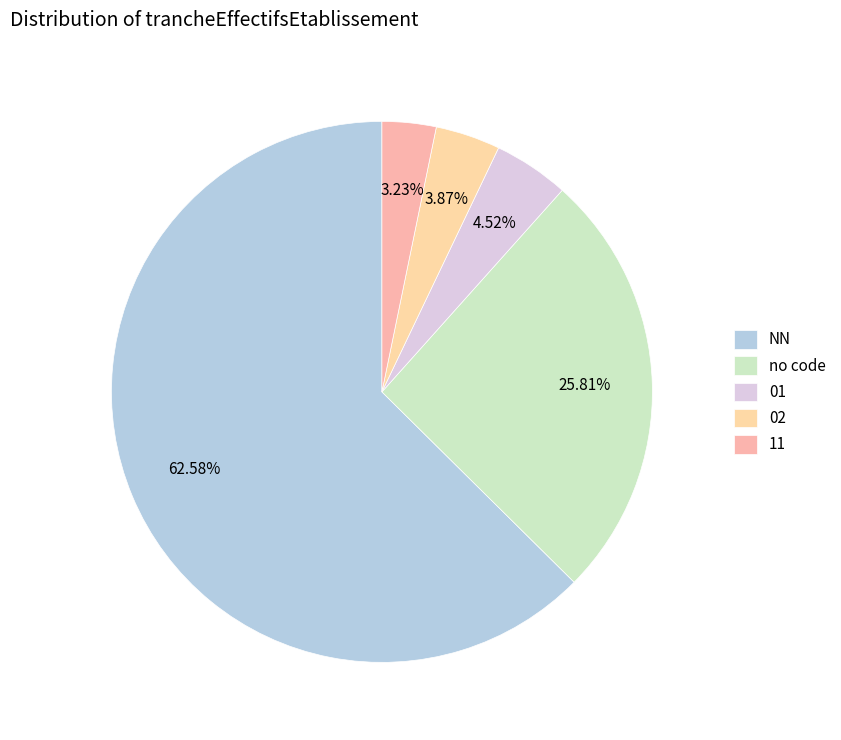

To the nearest percent, what is the average slice percentage?

20%